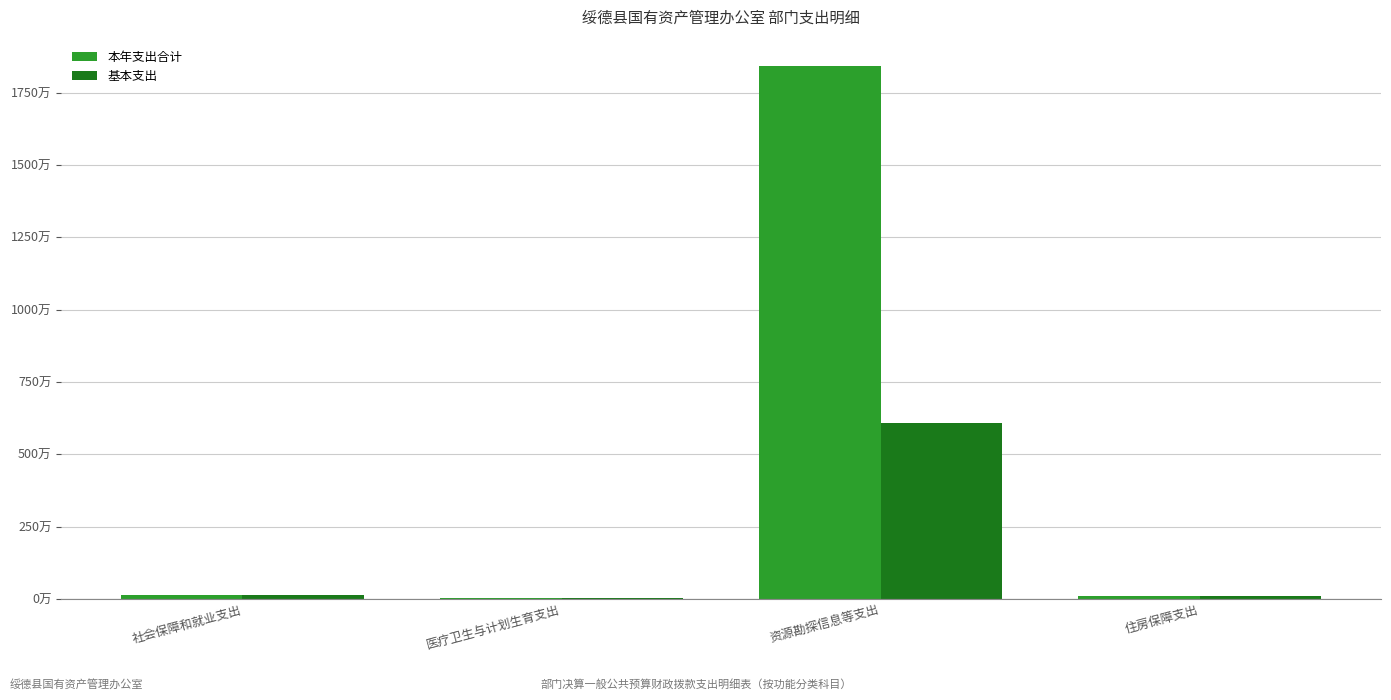

Is it true that 本年支出合计 equals 6.5 at 社会保障和就业支出?

False